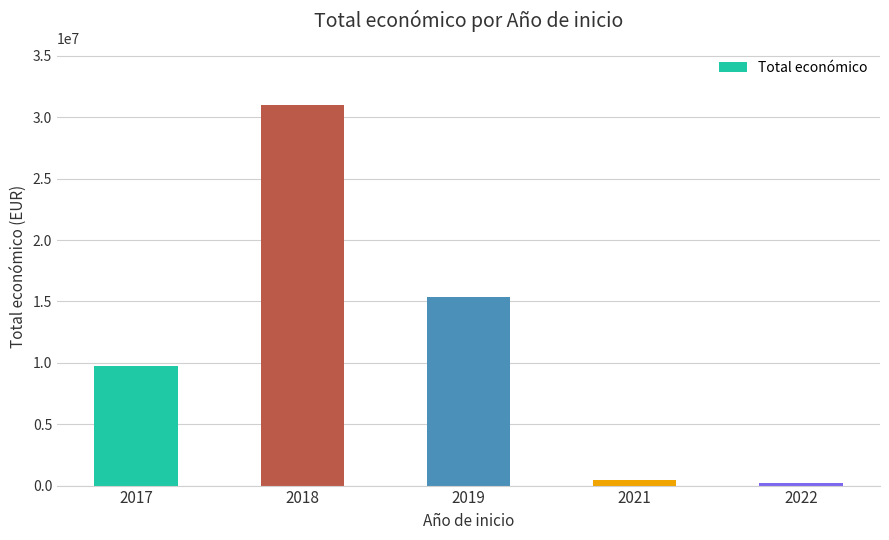

The chart shows a value of 41399703 at 2018. True or false?

False